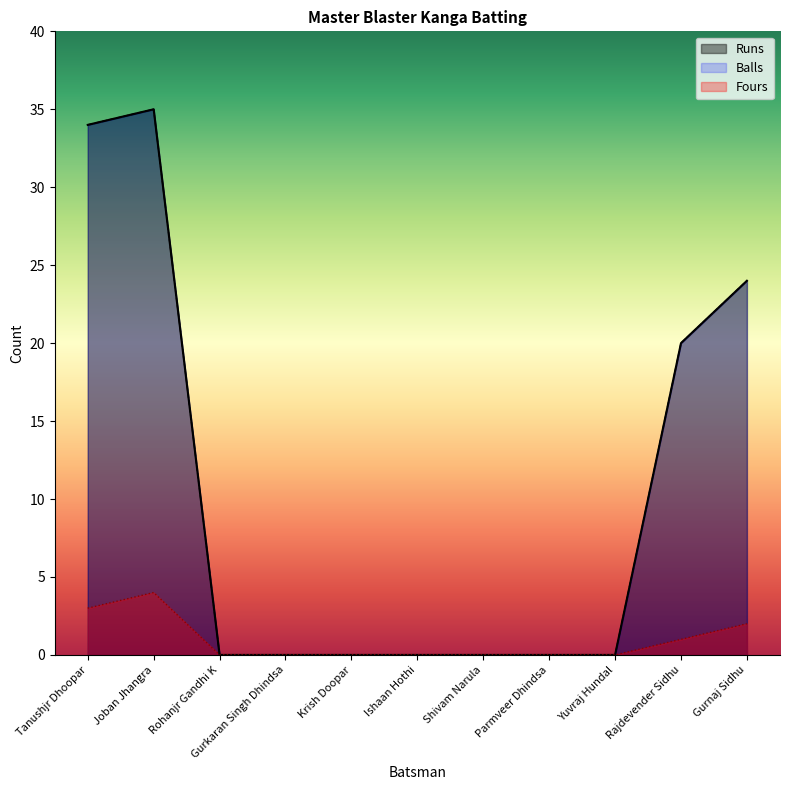

Rank the series at Tanushjr Dhoopar from lowest to highest value.

Fours, Runs, Balls